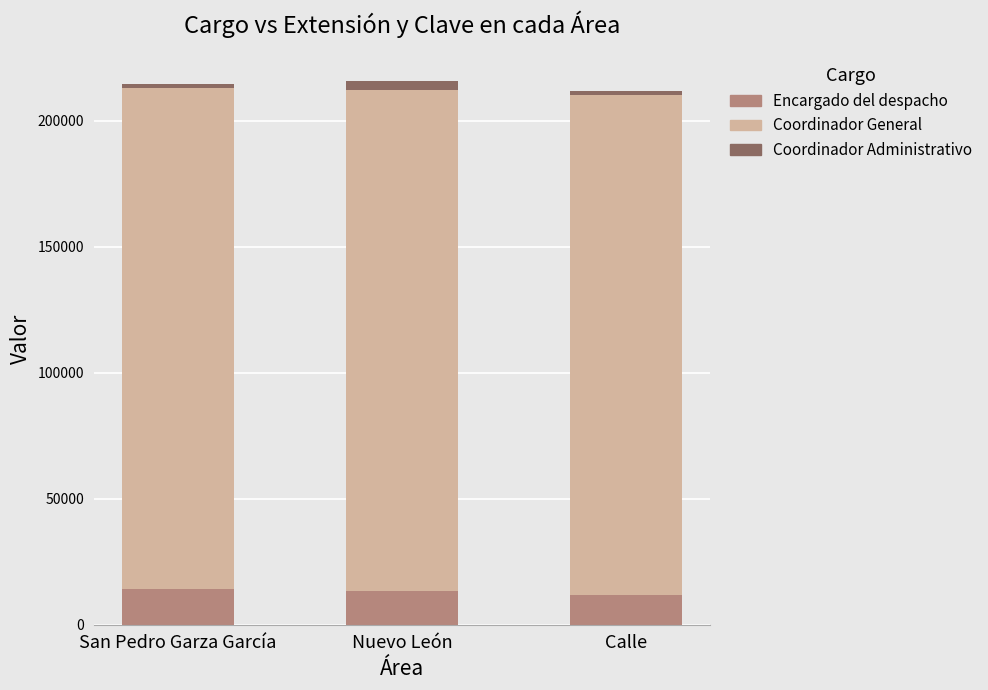

Reading left to right, transcribe the values for Encargado del despacho.

14332	13416	11642